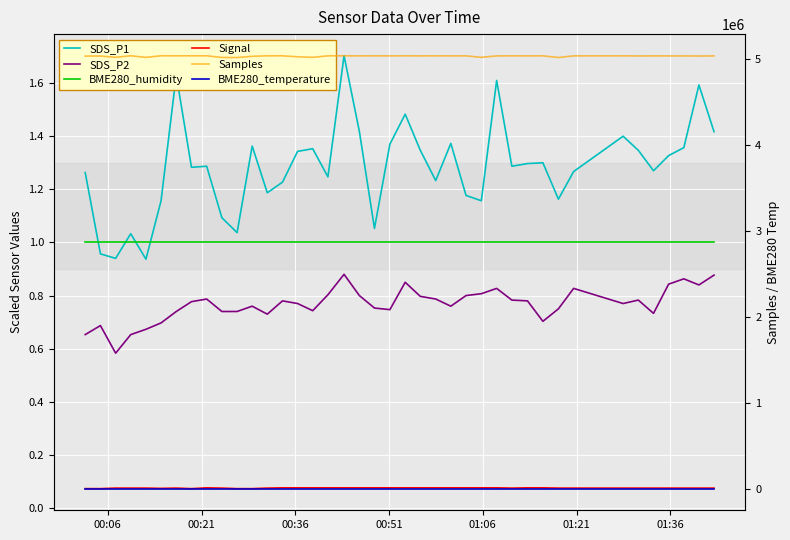

Reading left to right, list all the values displayed in this chart.

SDS_P1: 1.3	1.0	0.9	1.0	0.9	1.2	1.6	1.3	1.3	1.1	1.0	1.4	1.2	1.2	1.3	1.4	1.2	1.7	1.4	1.1	1.4	1.5	1.3	1.2	1.4	1.2	1.2	1.6	1.3	1.3	1.3	1.2	1.3	1.4	1.3	1.3	1.3	1.4	1.6	1.4
SDS_P2: 0.7	0.7	0.6	0.7	0.7	0.7	0.7	0.8	0.8	0.7	0.7	0.8	0.7	0.8	0.8	0.7	0.8	0.9	0.8	0.8	0.7	0.8	0.8	0.8	0.8	0.8	0.8	0.8	0.8	0.8	0.7	0.8	0.8	0.8	0.8	0.7	0.8	0.9	0.8	0.9
BME280_humidity: 1.0	1.0	1.0	1.0	1.0	1.0	1.0	1.0	1.0	1.0	1.0	1.0	1.0	1.0	1.0	1.0	1.0	1.0	1.0	1.0	1.0	1.0	1.0	1.0	1.0	1.0	1.0	1.0	1.0	1.0	1.0	1.0	1.0	1.0	1.0	1.0	1.0	1.0	1.0	1.0
Signal: 0.1	0.1	0.1	0.1	0.1	0.1	0.1	0.1	0.1	0.1	0.1	0.1	0.1	0.1	0.1	0.1	0.1	0.1	0.1	0.1	0.1	0.1	0.1	0.1	0.1	0.1	0.1	0.1	0.1	0.1	0.1	0.1	0.1	0.1	0.1	0.1	0.1	0.1	0.1	0.1
Samples: 5029515.0	5030164.0	5015208.0	5033339.0	5014570.0	5033374.0	5032389.0	5033136.0	5032838.0	5013442.0	5012757.0	5026995.0	5032683.0	5032685.0	5021491.0	5015019.0	5032362.0	5032939.0	5031767.0	5032769.0	5032063.0	5032900.0	5031672.0	5032480.0	5031961.0	5032116.0	5015211.0	5031434.0	5032345.0	5031759.0	5032292.0	5013028.0	5032061.0	5032371.0	5031218.0	5031668.0	5031478.0	5031423.0	5030254.0	5031427.0
BME280_temperature: -145.2	-145.2	-145.2	-145.2	-145.2	-145.2	-145.2	-145.2	-145.2	-145.2	-145.2	-145.2	-145.2	-145.2	-145.2	-145.2	-145.2	-145.2	-145.2	-145.2	-145.2	-145.2	-145.2	-145.2	-145.2	-145.2	-145.2	-145.2	-145.2	-145.2	-145.2	-145.2	-145.2	-145.2	-145.2	-145.2	-145.2	-145.2	-145.2	-145.2